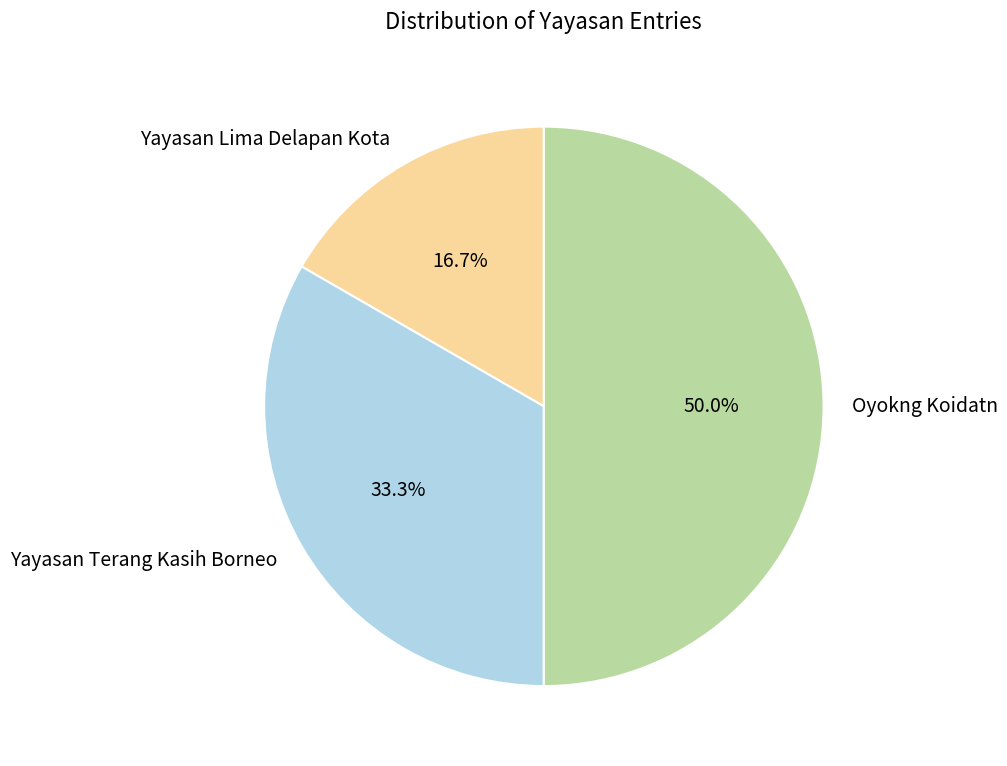

To the nearest percent, what is the average slice percentage?

33%